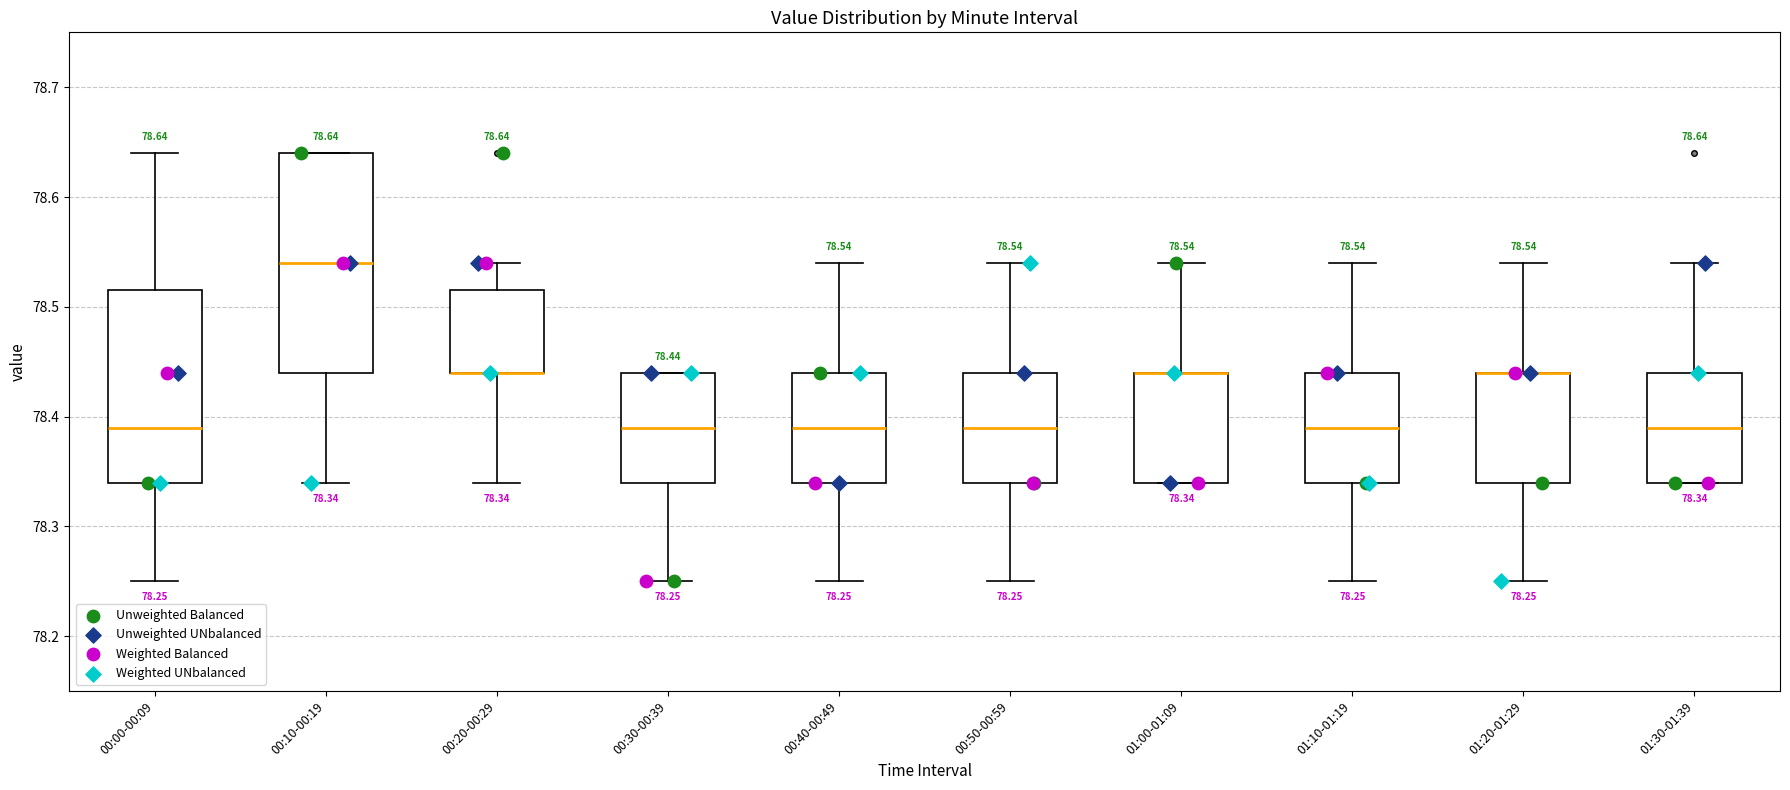

Comparing the boxes themselves (not the whiskers), which one is the tallest?

00:10-00:19